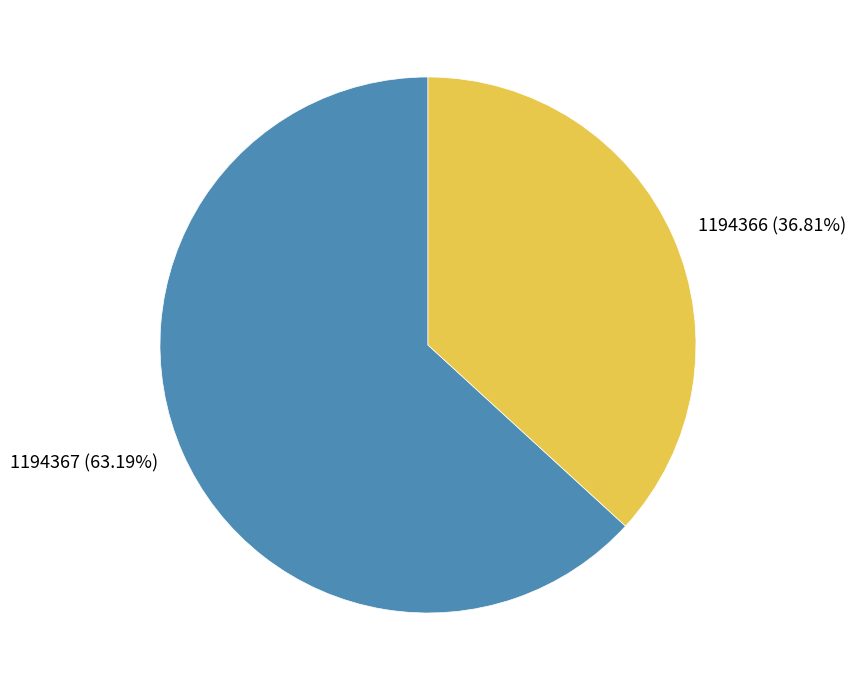

How many segments does this pie chart have?

2